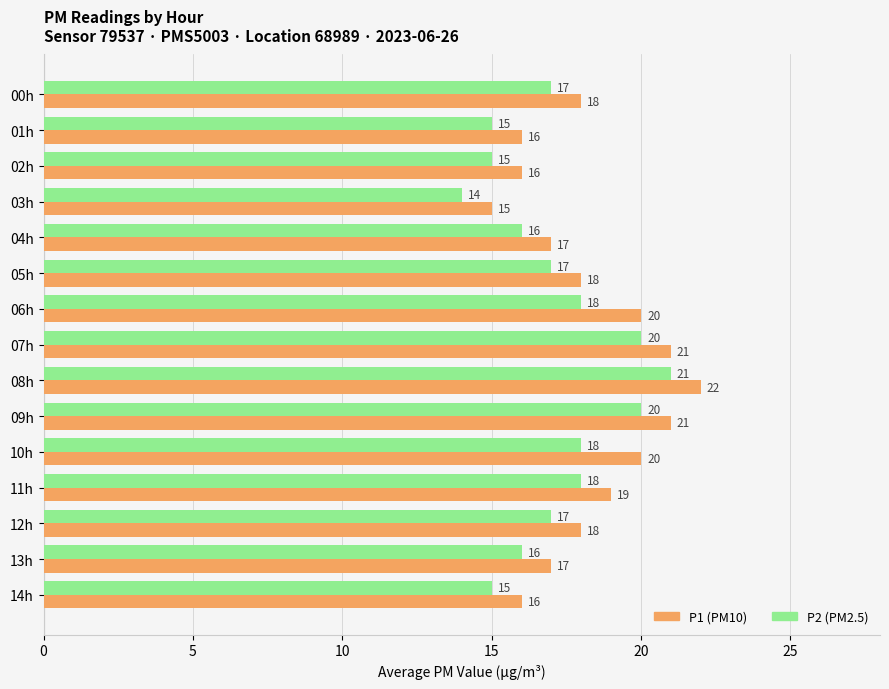

At which category is the sum across all series the highest?

08h